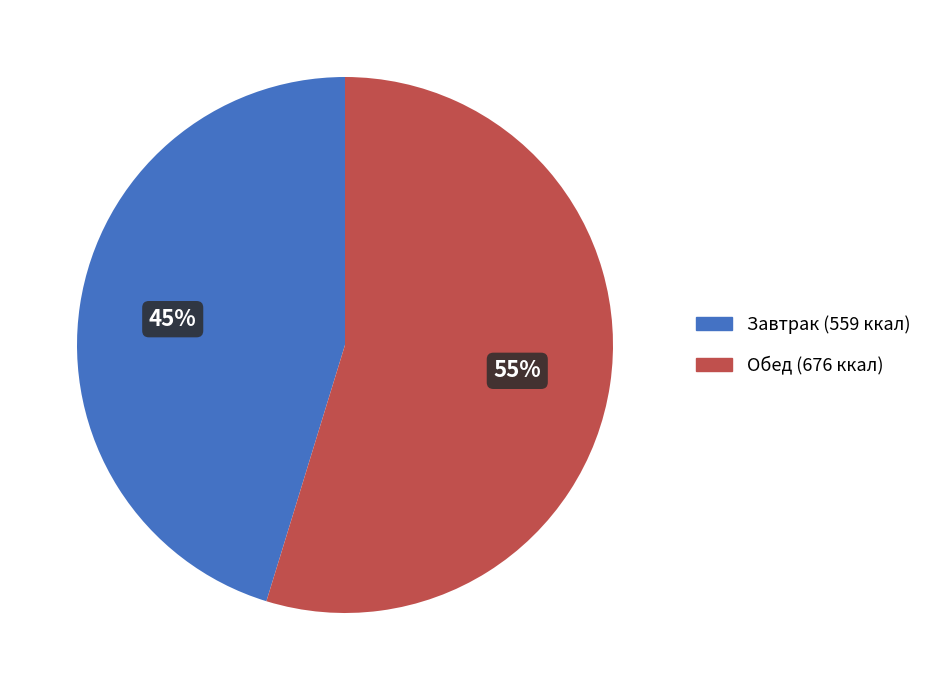

Does any single category account for the majority?

Yes